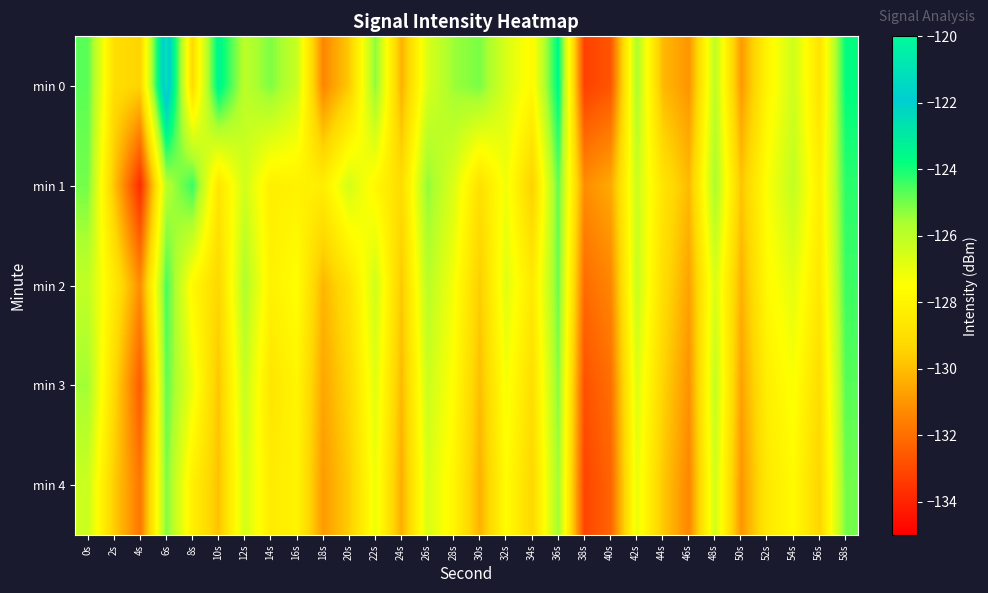

Reading left to right, extract all data points from this chart.

min 0: 0s=-124.7	2s=-129.0	4s=-129.4	6s=-121.0	8s=-129.1	10s=-123.3	12s=-125.9	14s=-125.1	16s=-126.2	18s=-131.4	20s=-129.7	22s=-125.2	24s=-130.3	26s=-126.6	28s=-125.4	30s=-125.1	32s=-126.6	34s=-127.7	36s=-123.5	38s=-133.2	40s=-132.7	42s=-125.7	44s=-130.1	46s=-131.0	48s=-126.0	50s=-130.9	52s=-127.9	54s=-126.4	56s=-128.8	58s=-123.7
min 1: 0s=-125.0	2s=-129.8	4s=-133.8	6s=-125.9	8s=-124.3	10s=-128.7	12s=-126.4	14s=-128.2	16s=-128.1	18s=-128.3	20s=-126.5	22s=-127.8	24s=-129.1	26s=-125.3	28s=-126.7	30s=-128.9	32s=-127.2	34s=-129.5	36s=-124.8	38s=-131.2	40s=-130.5	42s=-126.3	44s=-128.7	46s=-130.1	48s=-125.6	50s=-129.8	52s=-127.4	54s=-126.1	56s=-128.3	58s=-124.2
min 2: 0s=-126.1	2s=-128.4	4s=-131.2	6s=-124.5	8s=-127.8	10s=-129.3	12s=-125.7	14s=-128.1	16s=-127.5	18s=-130.2	20s=-128.8	22s=-126.4	24s=-129.7	26s=-125.9	28s=-127.3	30s=-129.6	32s=-126.8	34s=-128.5	36s=-124.9	38s=-132.1	40s=-131.4	42s=-126.2	44s=-129.0	46s=-130.7	48s=-126.6	50s=-130.3	52s=-127.7	54s=-126.9	56s=-128.6	58s=-124.4
min 3: 0s=-125.5	2s=-129.2	4s=-132.5	6s=-124.8	8s=-127.1	10s=-129.8	12s=-126.2	14s=-128.7	16s=-127.9	18s=-130.6	20s=-129.3	22s=-126.8	24s=-130.1	26s=-126.3	28s=-127.6	30s=-130.0	32s=-127.3	34s=-129.0	36s=-125.2	38s=-132.8	40s=-132.0	42s=-126.7	44s=-129.4	46s=-131.1	48s=-126.1	50s=-130.7	52s=-128.2	54s=-127.4	56s=-129.1	58s=-124.7
min 4: 0s=-126.3	2s=-129.6	4s=-131.8	6s=-125.1	8s=-128.2	10s=-129.9	12s=-126.5	14s=-128.4	16s=-128.0	18s=-130.9	20s=-129.6	22s=-127.1	24s=-130.4	26s=-126.6	28s=-127.9	30s=-130.3	32s=-127.6	34s=-129.3	36s=-125.5	38s=-133.1	40s=-132.3	42s=-127.0	44s=-129.7	46s=-131.4	48s=-126.4	50s=-131.0	52s=-128.5	54s=-127.7	56s=-129.4	58s=-125.0